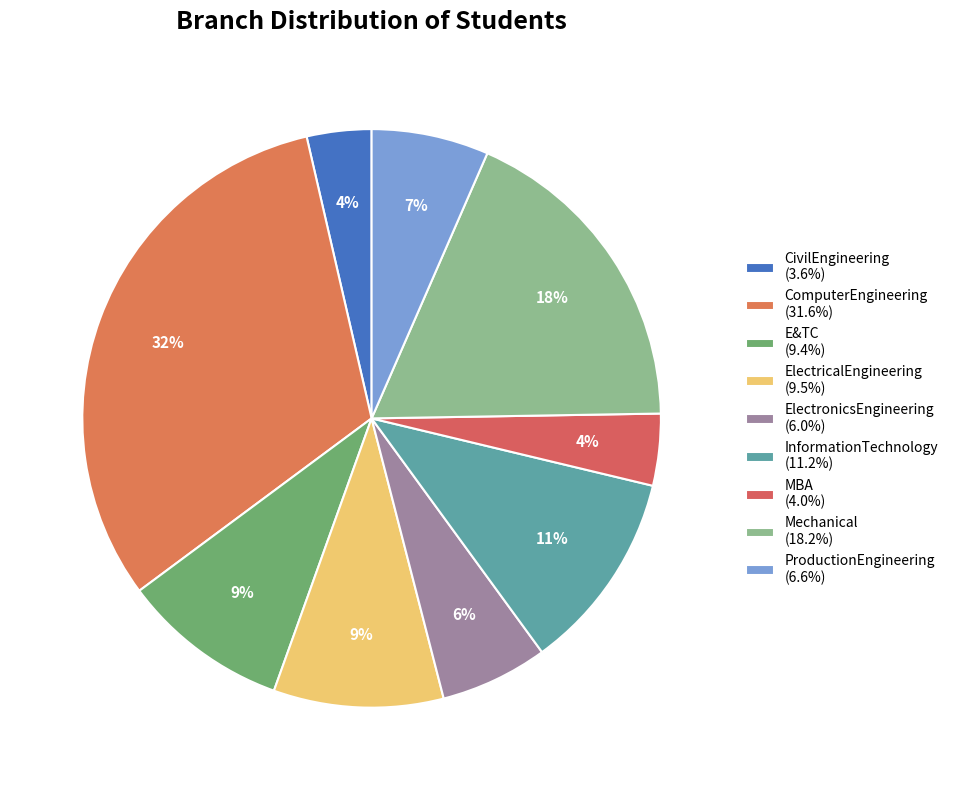

Which category has the smallest portion of the pie?

CivilEngineering